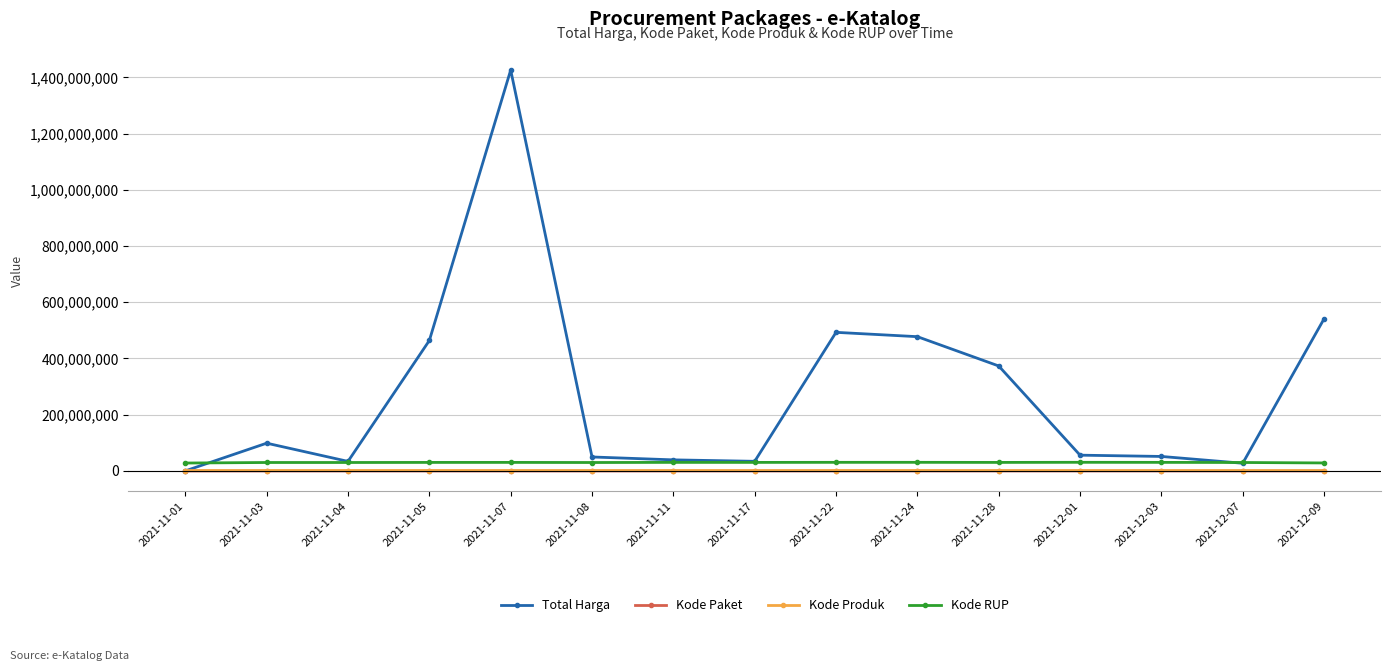

What is the label of the 15th point from the left?

2021-12-09